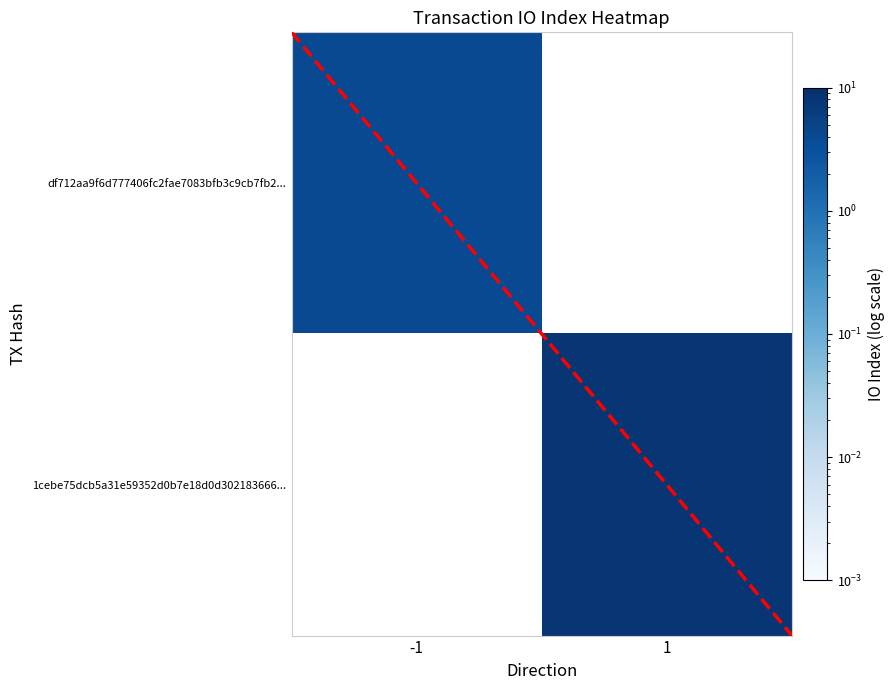

True or false: 1cebe75dcb5a31e59352d0b7e18d0d302183666... has a value of 8.0 at 1.

True